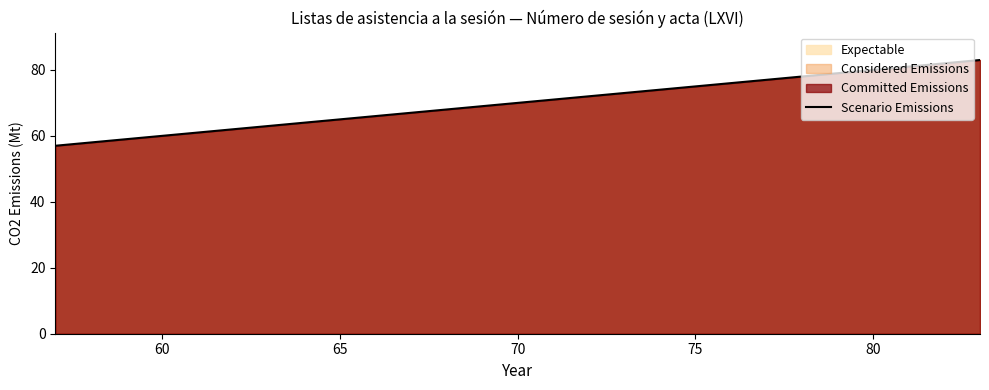

What is the difference between the maximum and minimum values?

26